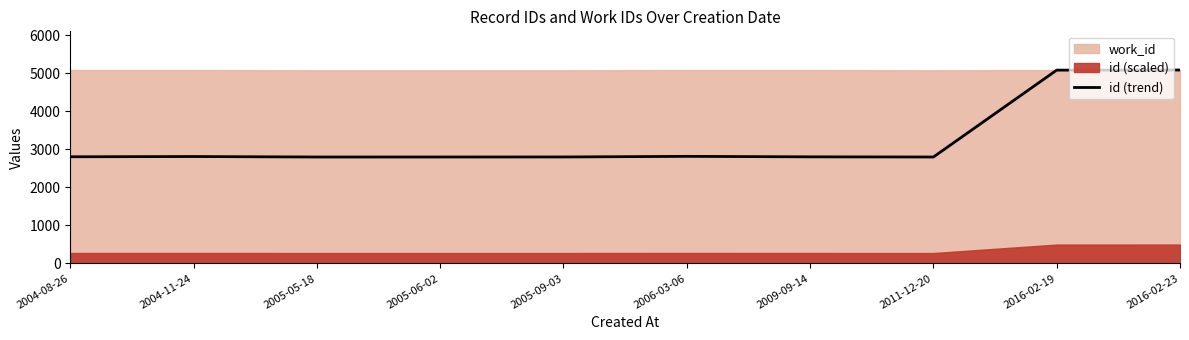

Reading left to right, what are all the values shown in this chart?

2004-08-26=2805.8	2004-11-24=2812.2	2005-05-18=2799.5	2005-06-02=2799.7	2005-09-03=2800.7	2006-03-06=2816.7	2009-09-14=2804.0	2011-12-20=2799.5	2016-02-19=5084.9	2016-02-23=5088.0